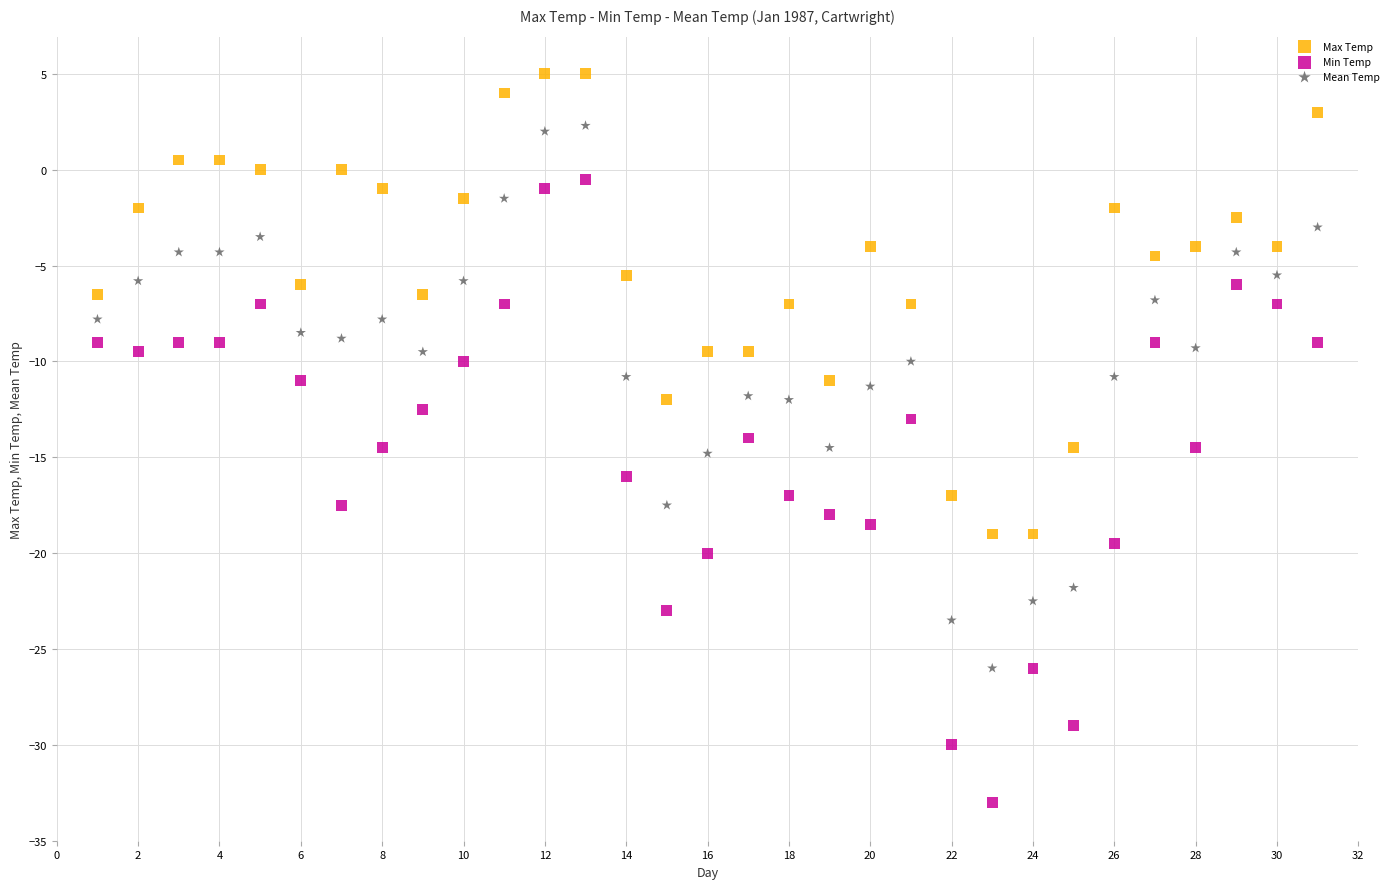

Which series reaches the maximum Y coordinate?

Max Temp